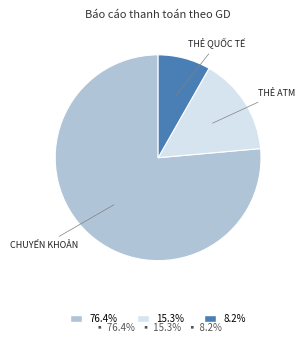

Is there a majority slice in this chart?

Yes